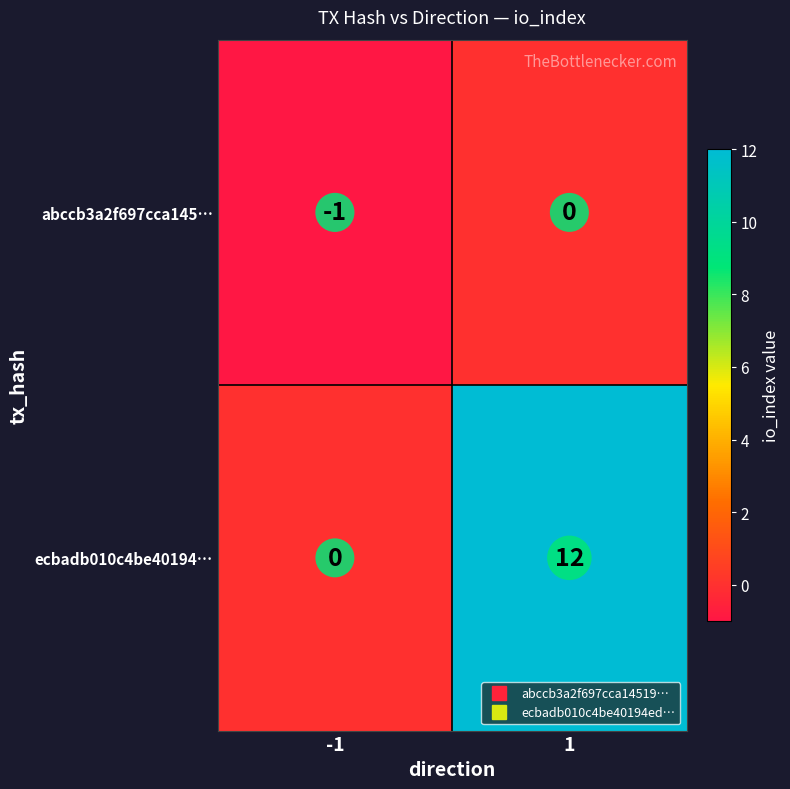

Which series has the largest range (max minus min)?

ecbadb010c4be40194…